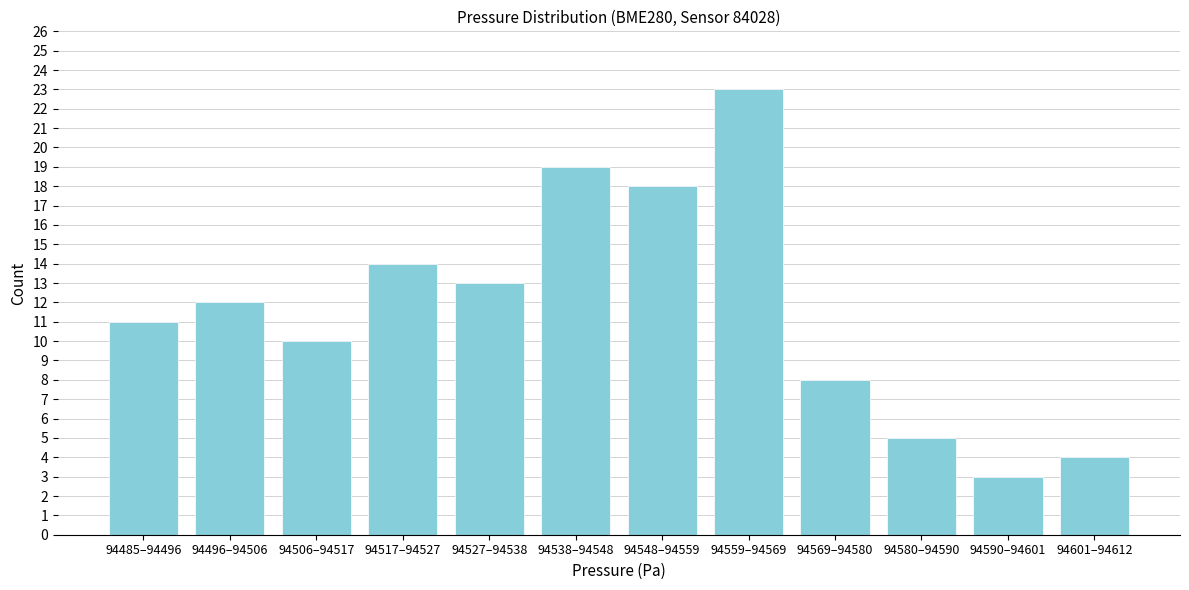

Reading left to right, extract all data points from this chart.

94485–94496=11	94496–94506=12	94506–94517=10	94517–94527=14	94527–94538=13	94538–94548=19	94548–94559=18	94559–94569=23	94569–94580=8	94580–94590=5	94590–94601=3	94601–94612=4